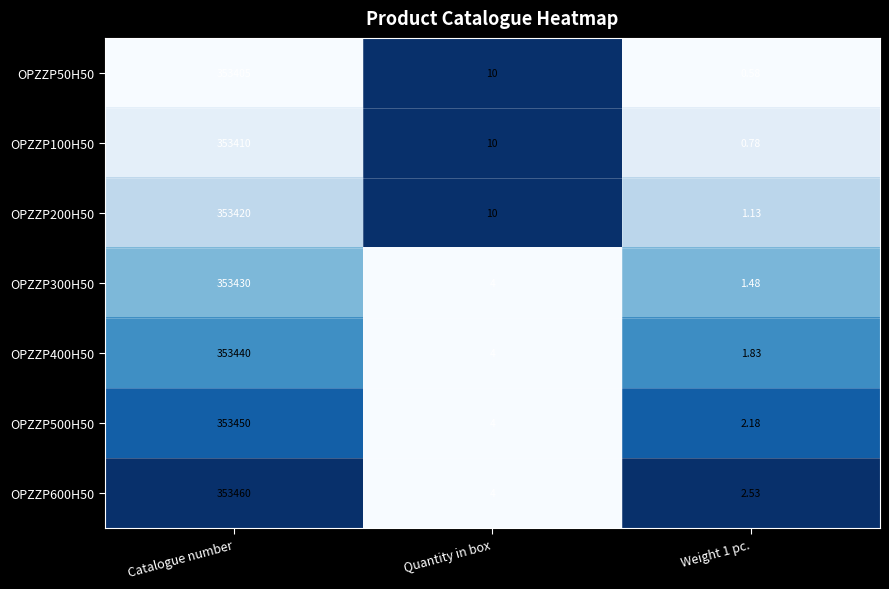

At which category is the sum across all series the highest?

Catalogue number